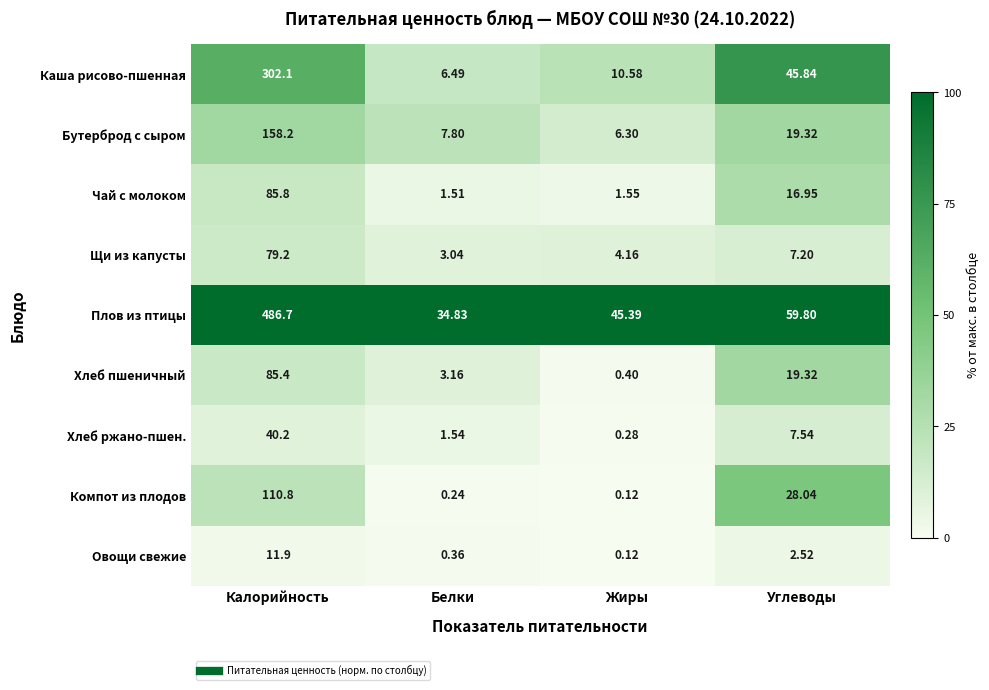

At which category is the sum across all series the highest?

Калорийность